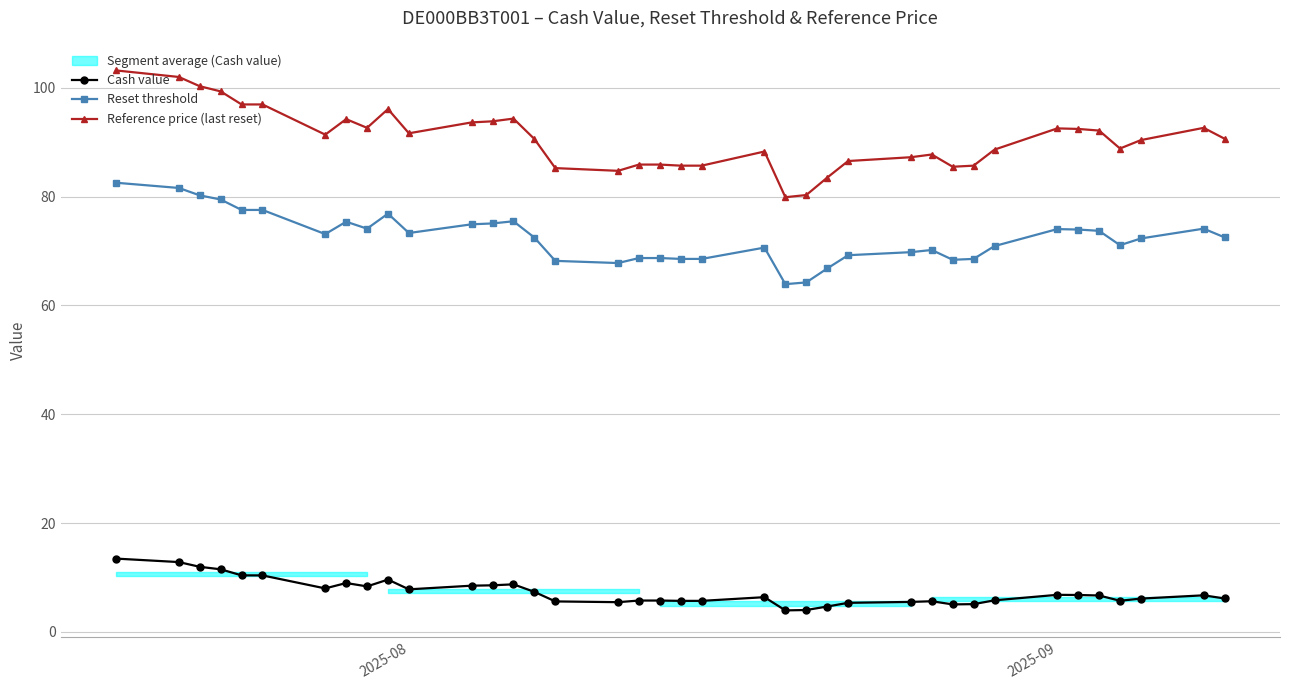

Rank the series by their maximum value, from lowest to highest.

Cash value, Reset threshold, Reference price (last reset)